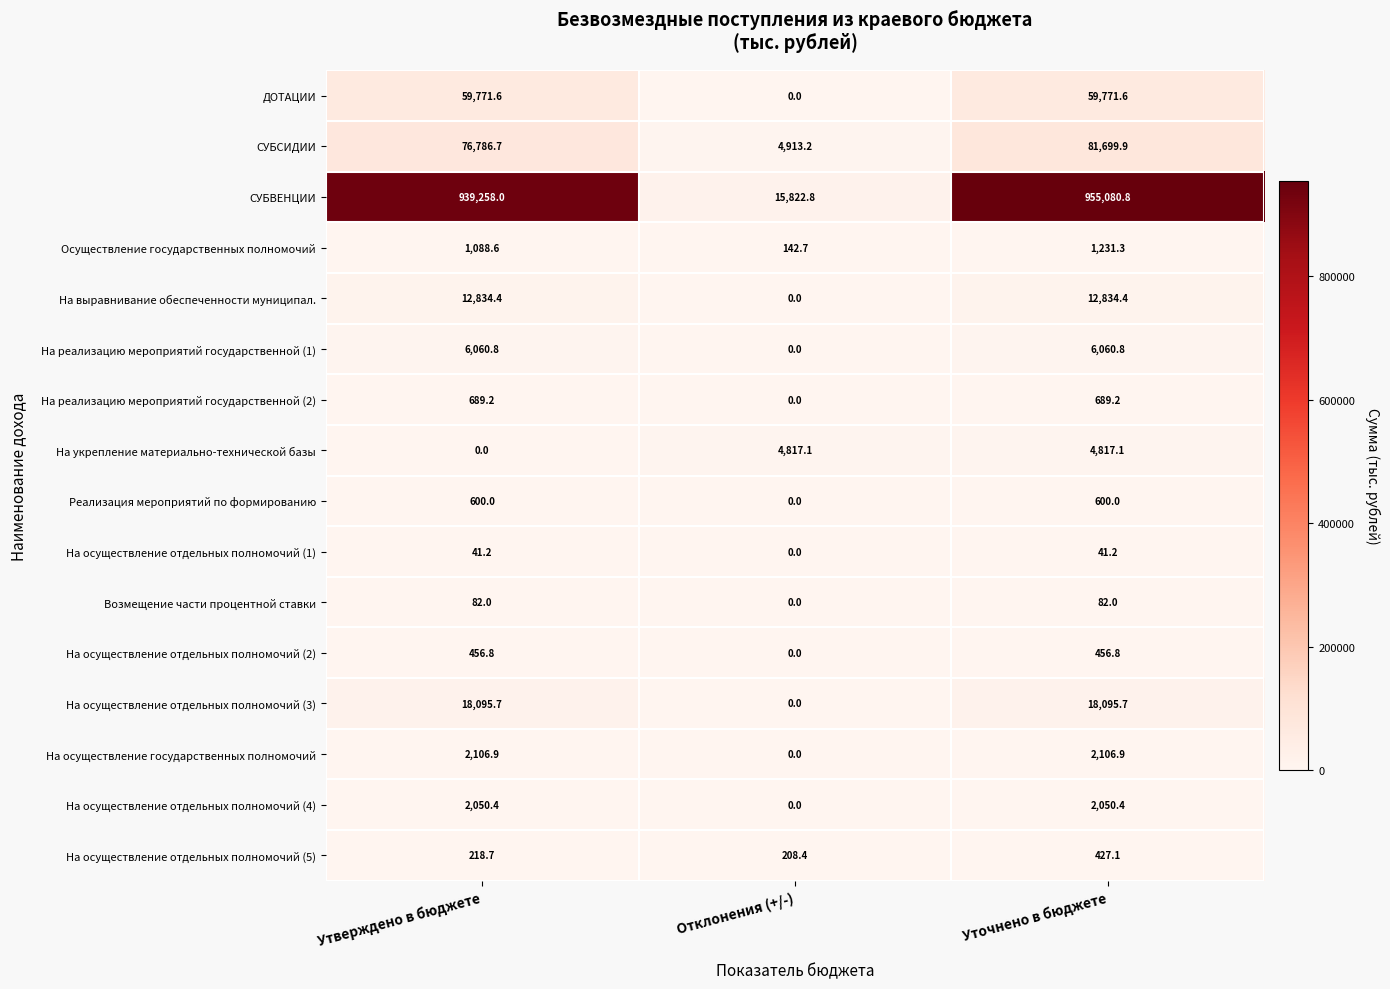

How many positive values does the На осуществление государственных полномочий series have?

2